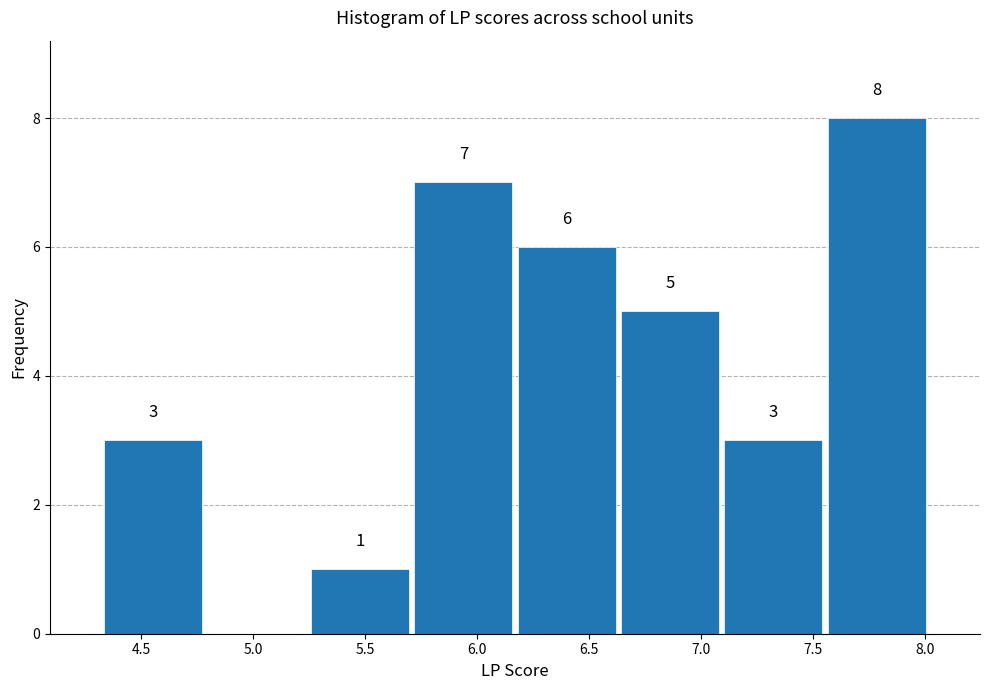

Over which range of the x-axis is the bar tallest?

7.55 to 8.00